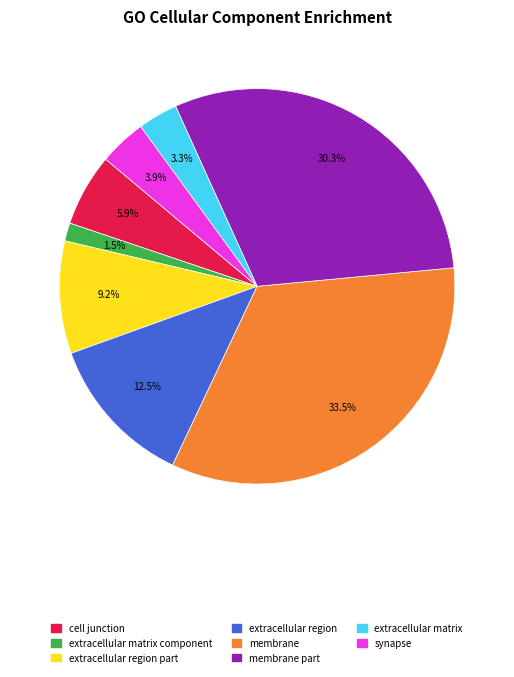

Is there a majority slice in this chart?

No